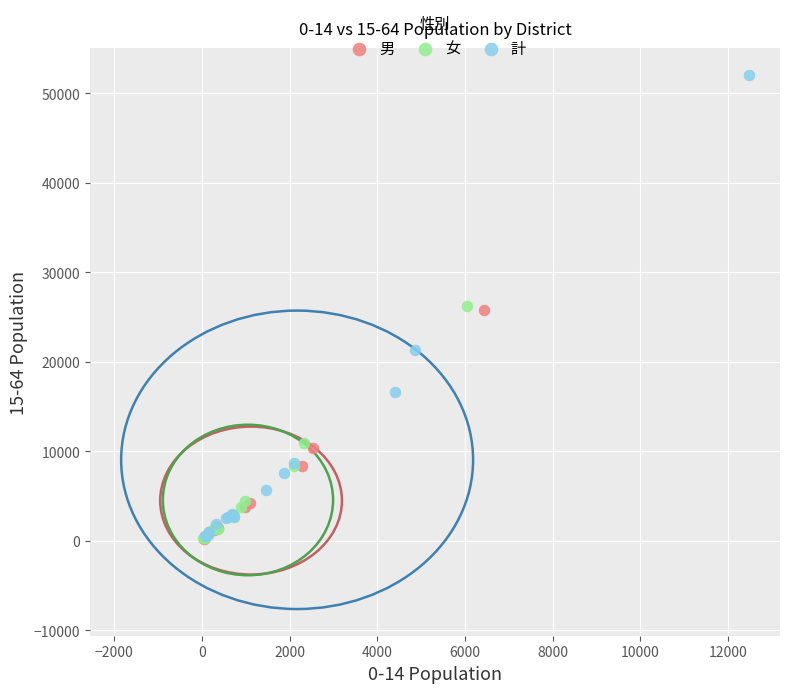

Which series contains the highest Y value?

計